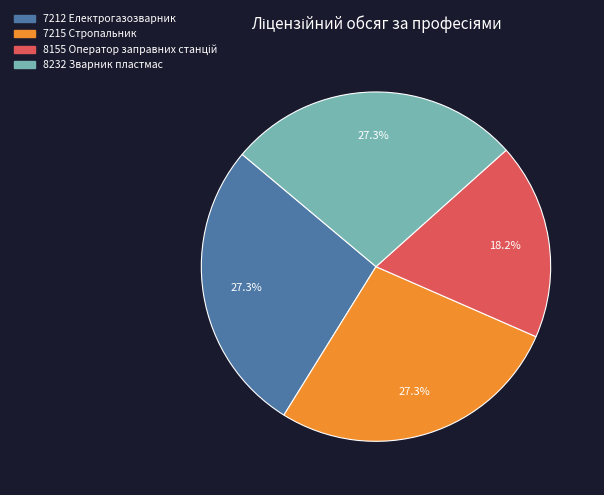

To the nearest percent, what percentage of the pie is 7215 Стропальник?

27%